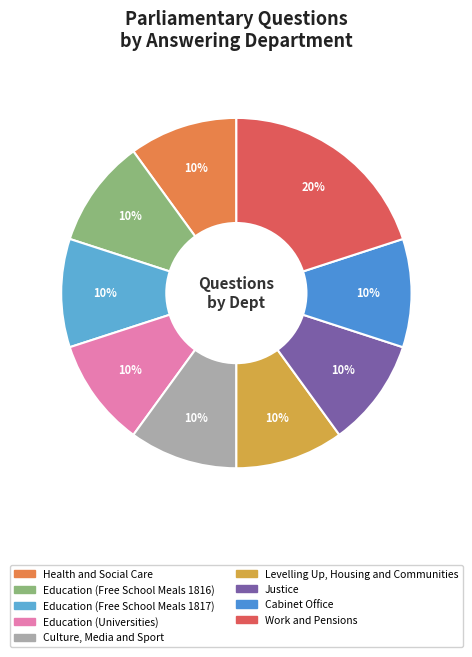

What portion of the pie excludes Education (Universities)?

90.0%